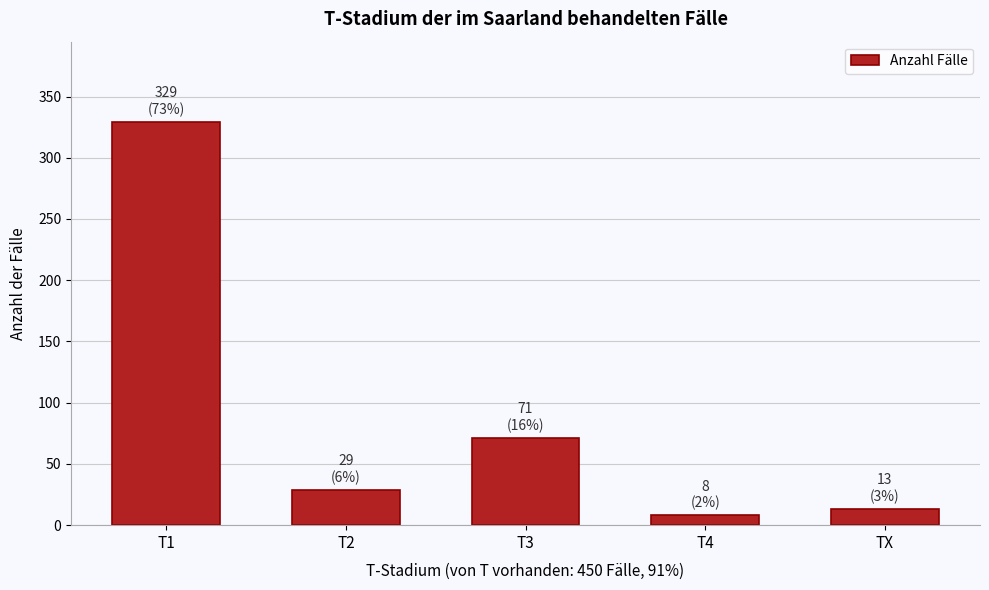

Reading right to left, list all the values displayed in this chart.

TX=13	T4=8	T3=71	T2=29	T1=329